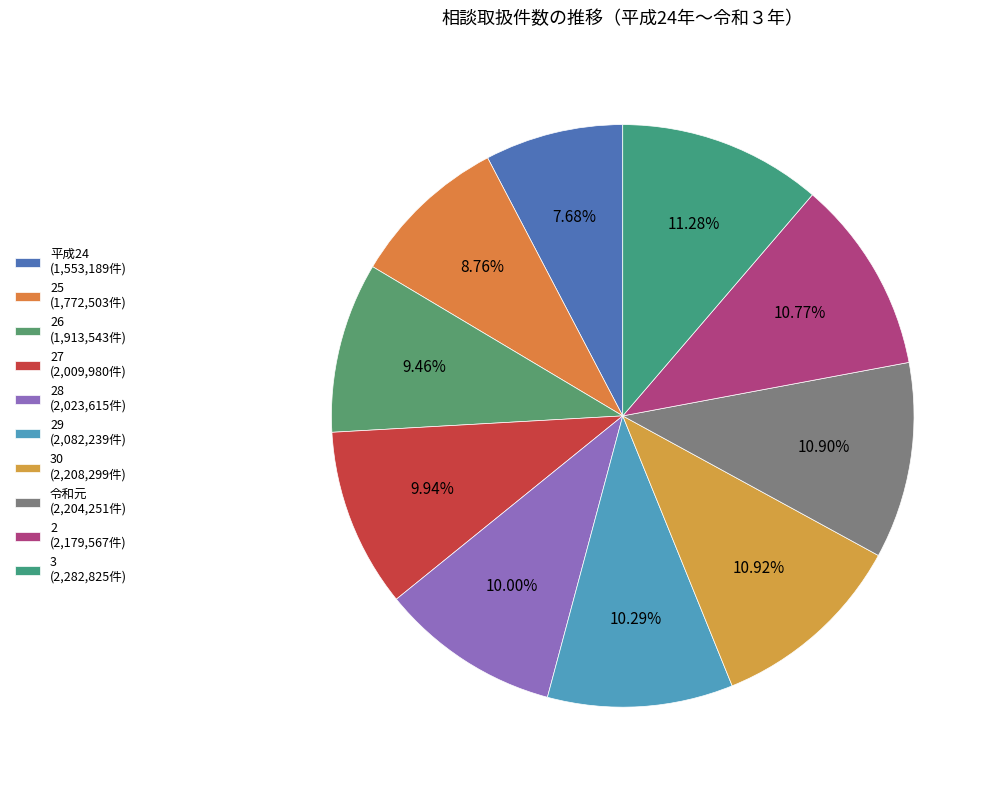

What is the smallest slice in the pie chart?

平成24 (1,553,189件)